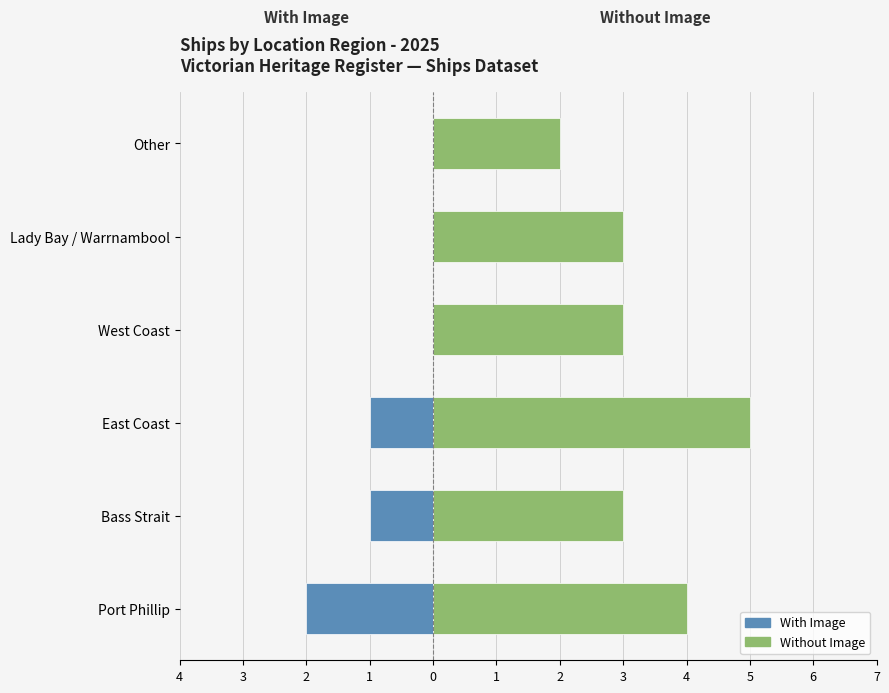

How many values in With Image are below zero?

3